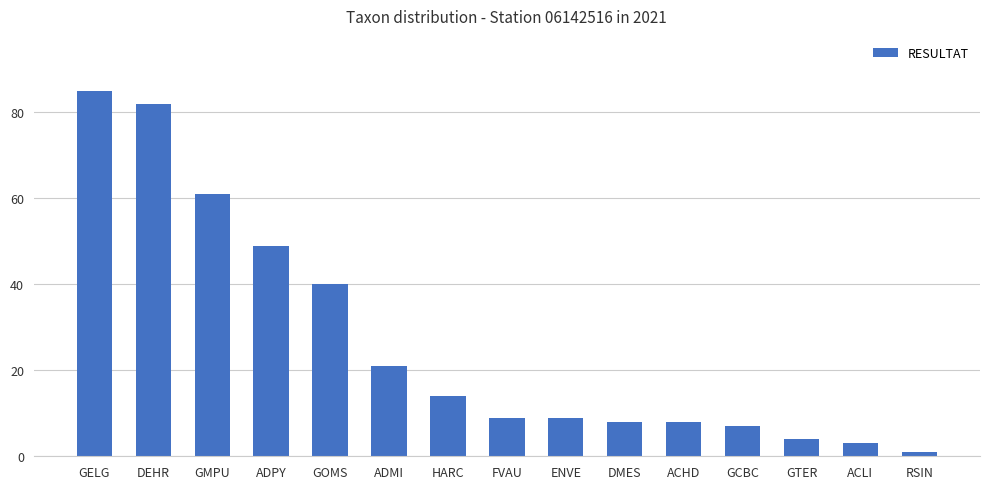

The chart shows a value of 108 at DEHR. True or false?

False